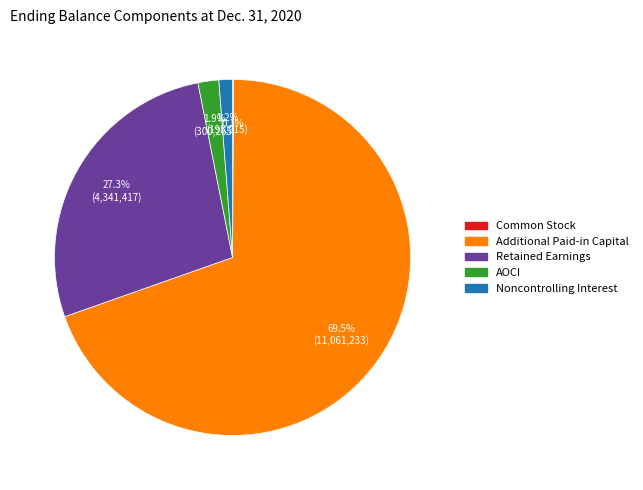

To the nearest percent, what is the difference between the largest and smallest slice percentages?

69%